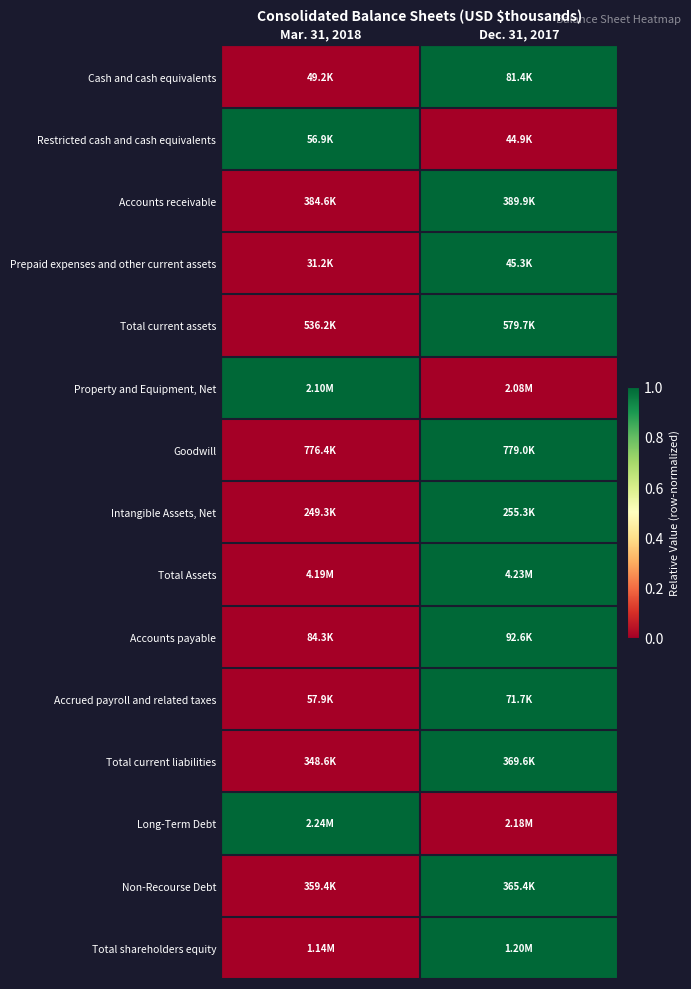

Between Dec. 31, 2017 and Mar. 31, 2018, which is larger?

Dec. 31, 2017